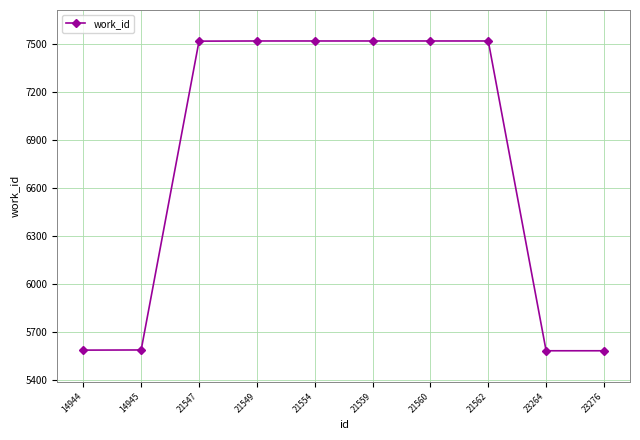

What is the ratio of the value at 23264 to the value at 23276?

1.0